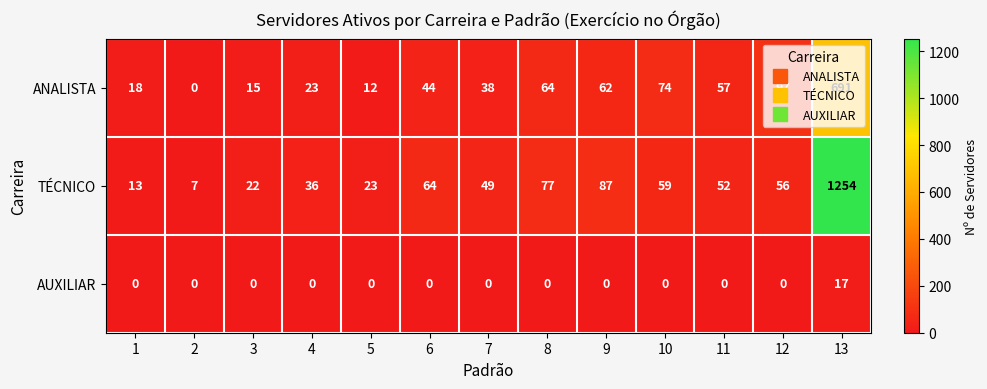

At which category does the chart reach its peak across all series?

13